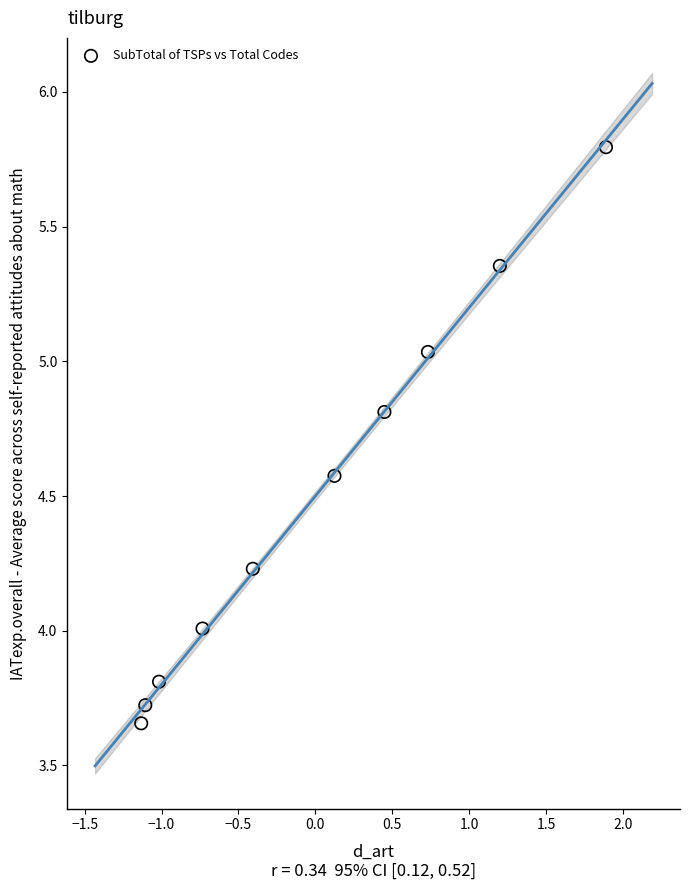

What is the range of Y values (max minus min)?

2.1